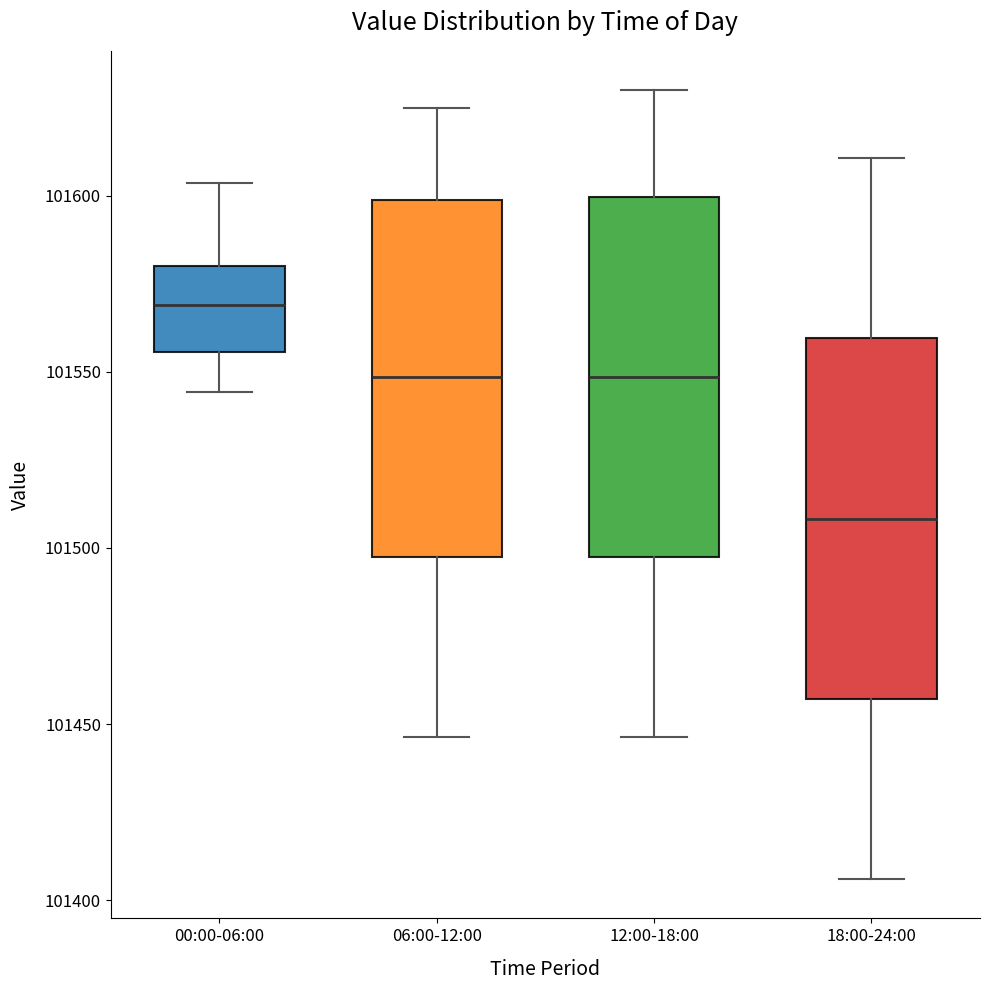

Reading left to right, read every box against the y-axis: the position of its median line, the range the box covers, and the ends of its whiskers. The values are not printed on the chart, so give them approximately, as read against the axis.

00:00-06:00: median 101570, box 101555 to 101580, whiskers 101545 to 101605
06:00-12:00: median 101550, box 101495 to 101600, whiskers 101445 to 101625
12:00-18:00: median 101550, box 101495 to 101600, whiskers 101445 to 101630
18:00-24:00: median 101510, box 101455 to 101560, whiskers 101405 to 101610